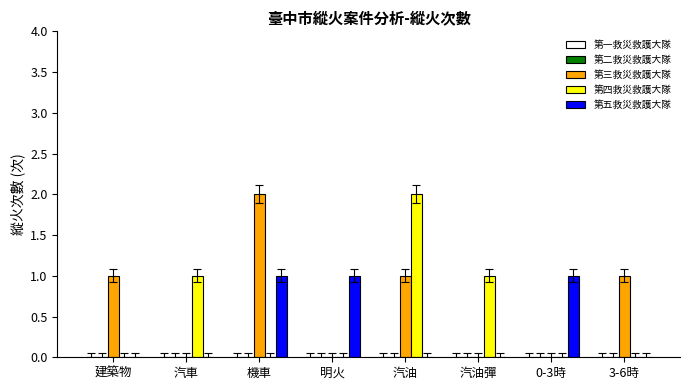

What is the sum of all 第五救災救護大隊 values?

3